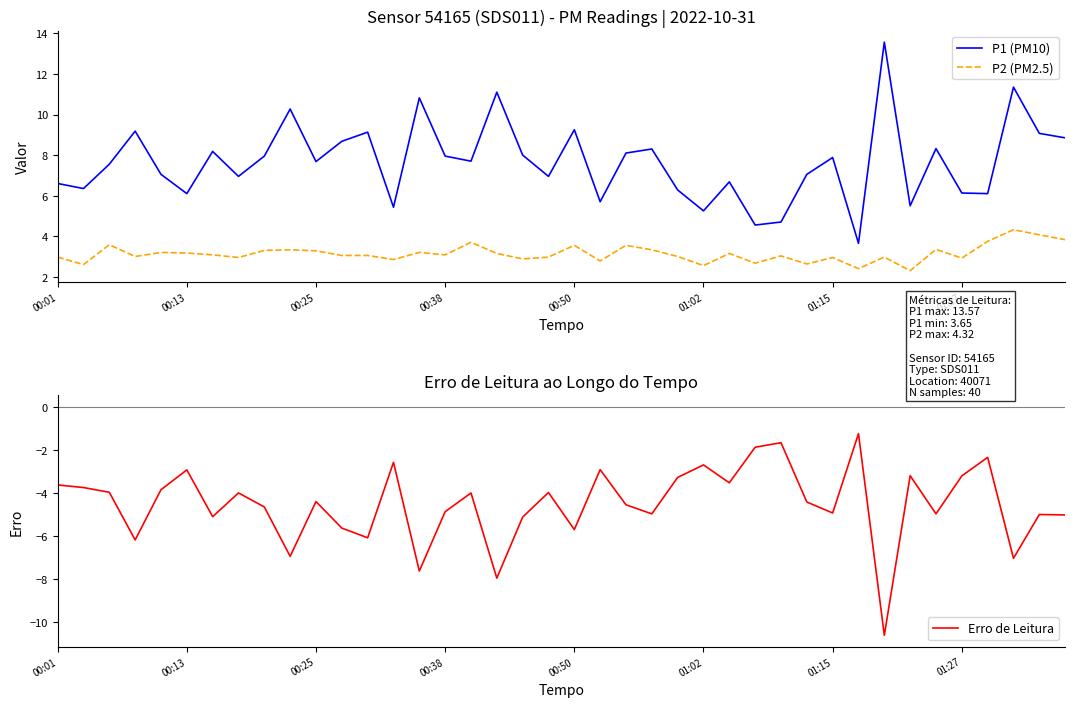

Reading left to right, list all the values displayed in this chart.

P1 (PM10): 6.6	6.3	7.5	9.2	7.0	6.1	8.2	7.0	8.0	10.3	7.7	8.7	9.1	5.4	10.8	8.0	7.7	11.1	8.0	7.0	9.2	5.7	8.1	8.3	6.3	5.2	6.7	4.5	4.7	7.0	7.9	3.6	13.6	5.5	8.3	6.1	6.1	11.3	9.1	8.8
P2 (PM2.5): 3.0	2.6	3.6	3.0	3.2	3.2	3.1	3.0	3.3	3.3	3.3	3.0	3.0	2.9	3.2	3.1	3.7	3.1	2.9	3.0	3.5	2.8	3.5	3.3	3.0	2.5	3.1	2.7	3.0	2.6	3.0	2.4	3.0	2.3	3.4	2.9	3.8	4.3	4.1	3.8
Erro de Leitura: -3.6	-3.7	-4.0	-6.2	-3.8	-2.9	-5.1	-4.0	-4.7	-6.9	-4.4	-5.6	-6.1	-2.6	-7.6	-4.9	-4.0	-7.9	-5.1	-4.0	-5.7	-2.9	-4.5	-5.0	-3.3	-2.7	-3.5	-1.9	-1.7	-4.4	-4.9	-1.2	-10.6	-3.2	-5.0	-3.2	-2.3	-7.0	-5.0	-5.0